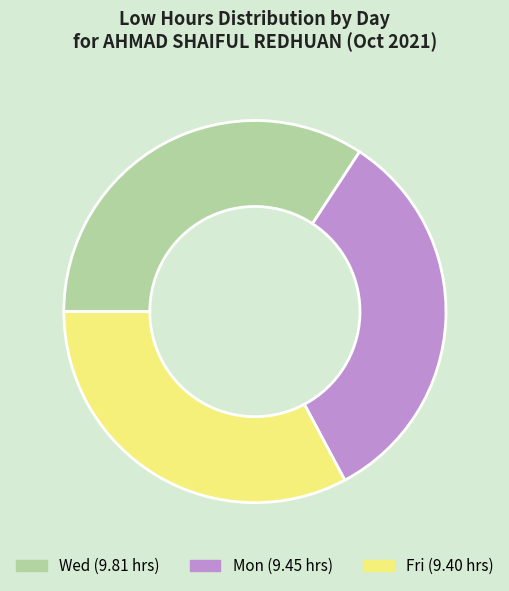

Is there any slice that represents more than half of the pie?

No